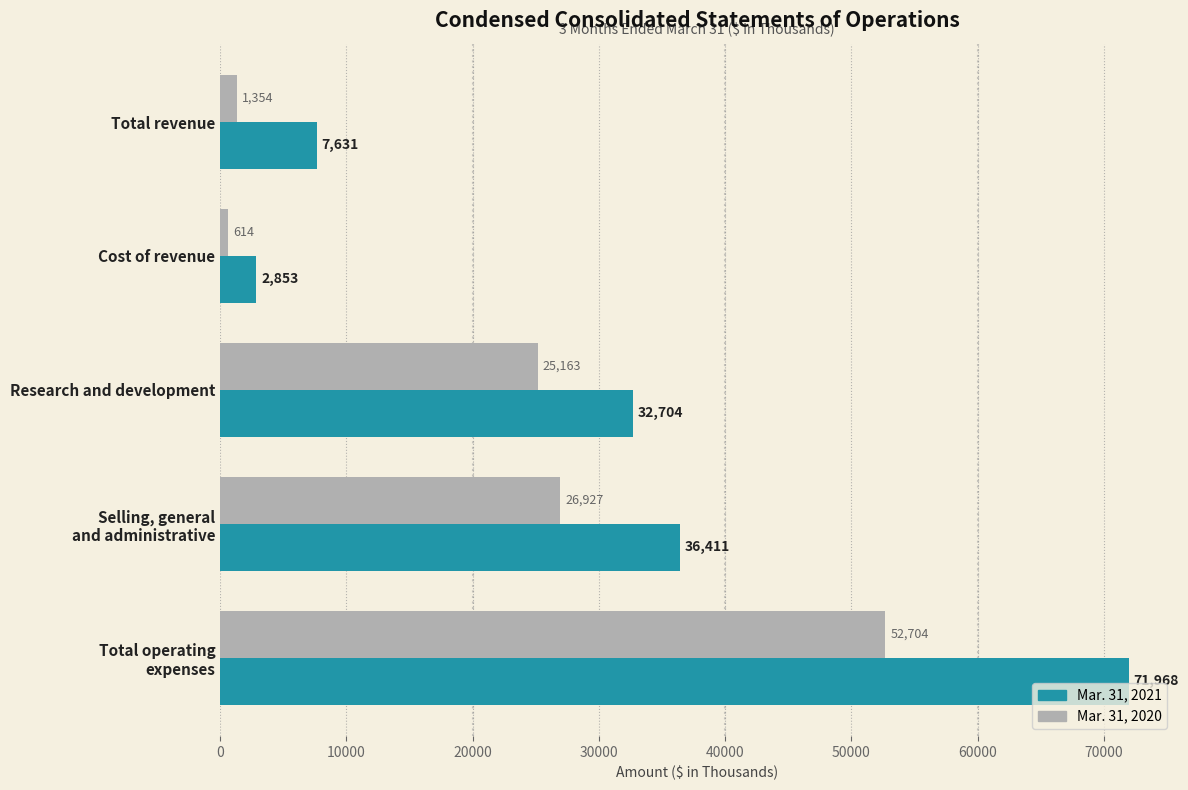

What is the spread (max minus min) of values at Cost of revenue?

2239